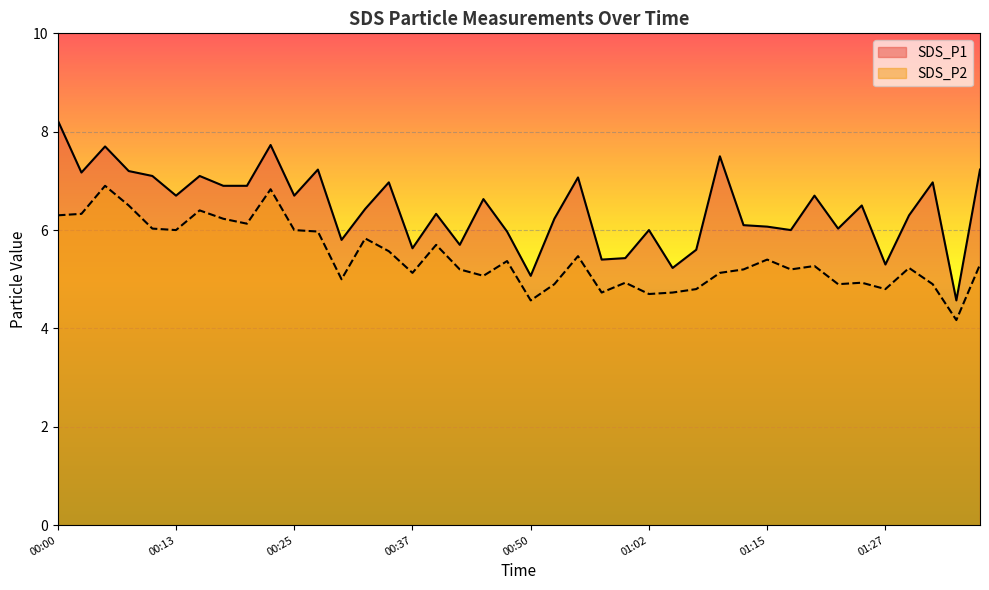

Read the SDS_P2 value at 00:05.

6.9